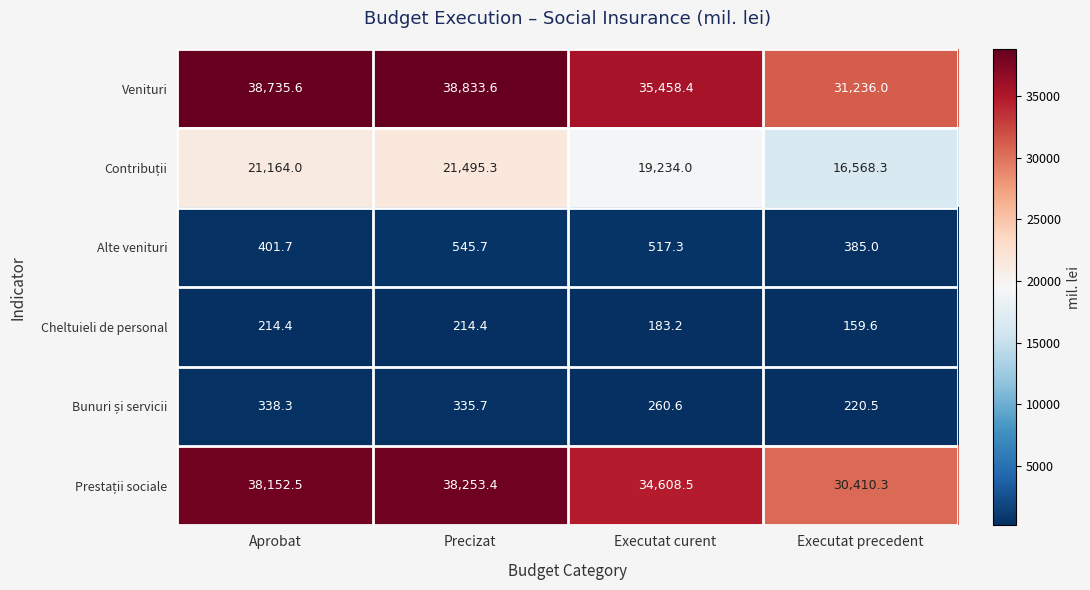

What is the spread (max minus min) of values at Executat curent?

35275.2